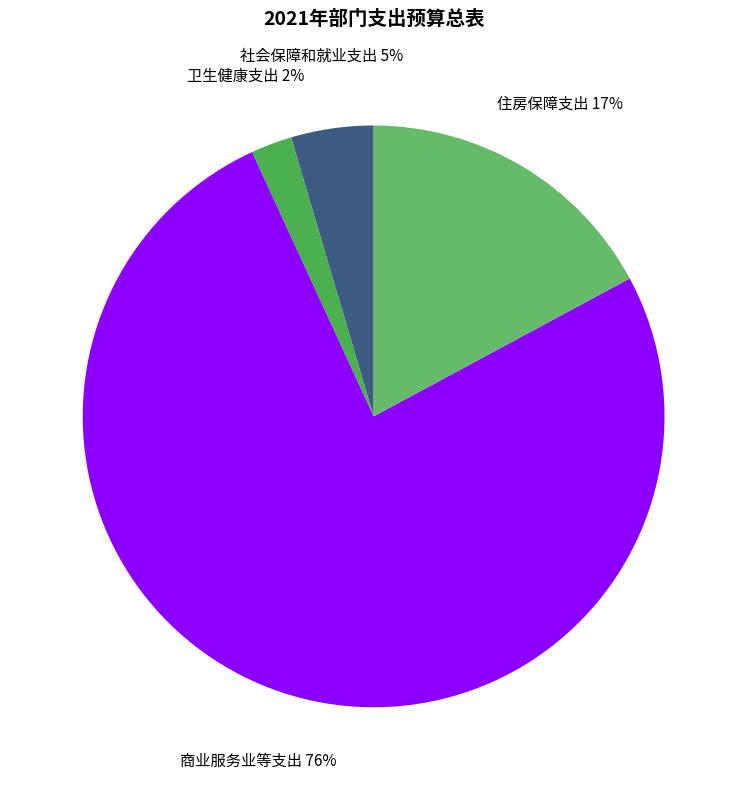

Is it true that 卫生健康支出 is 8% of the pie?

False